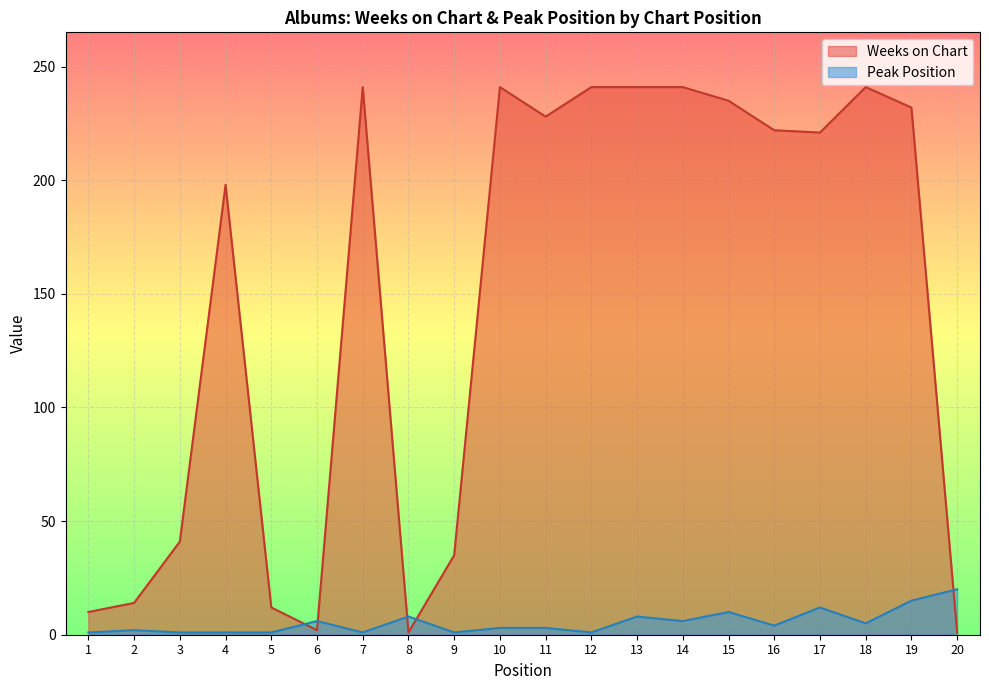

True or false: Weeks on Chart has more than 2 points higher than both neighbors.

True